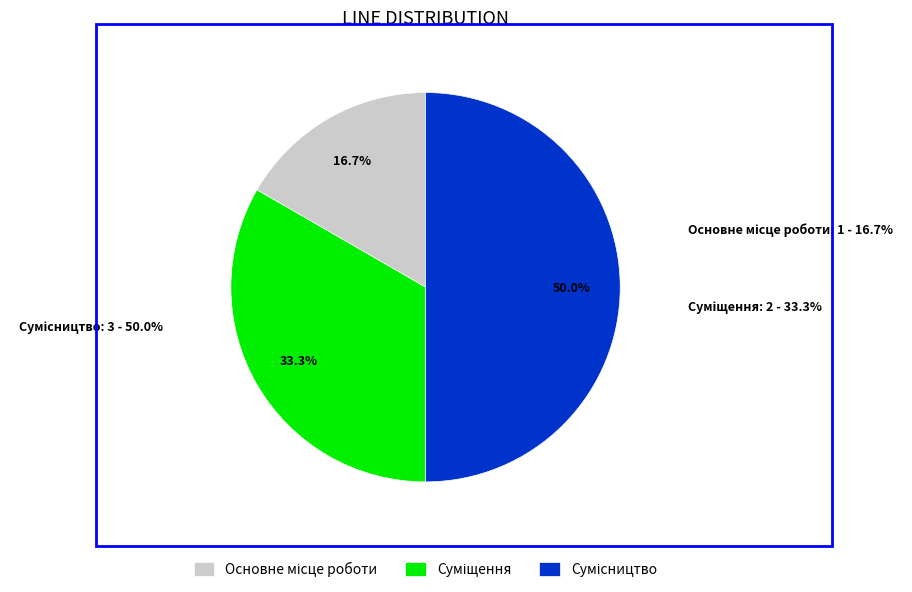

Which slice is the largest?

Сумісництво